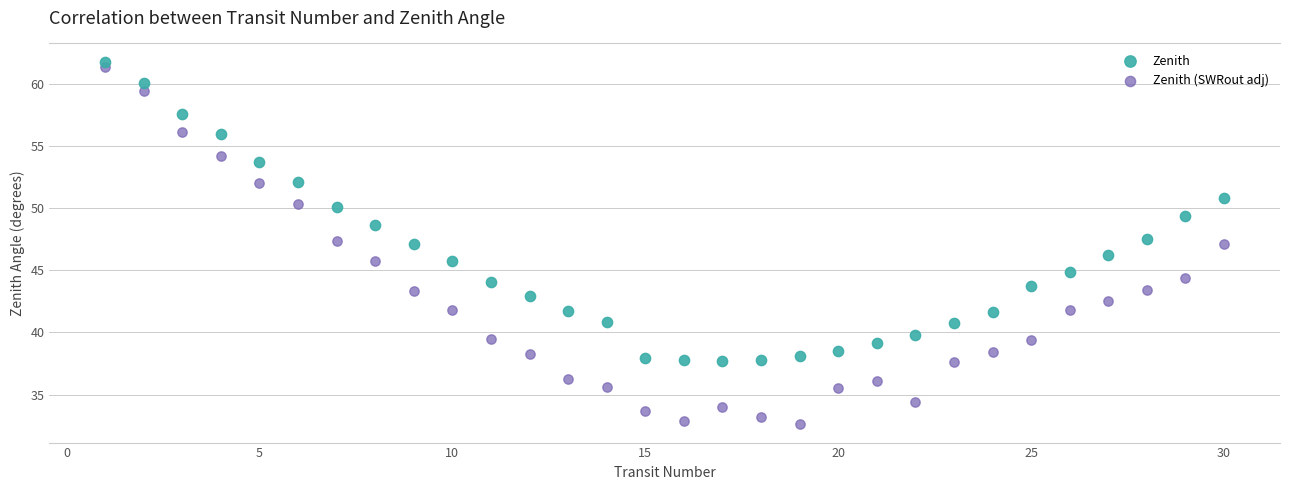

Which series reaches the minimum Y coordinate?

Zenith (SWRout adj)